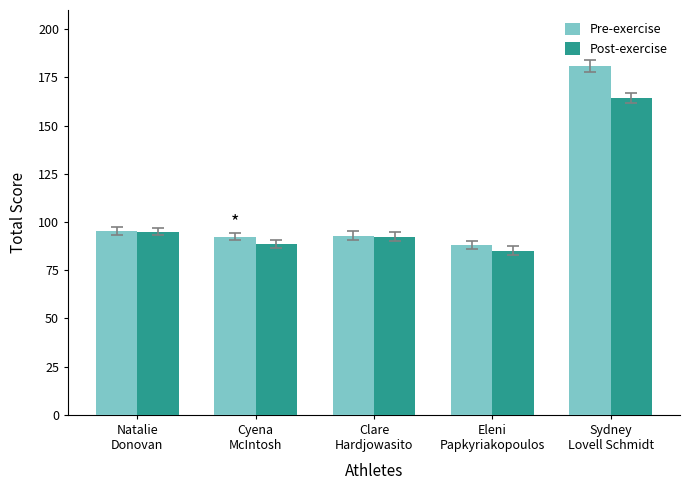

Which series has the widest spread of values?

Pre-exercise